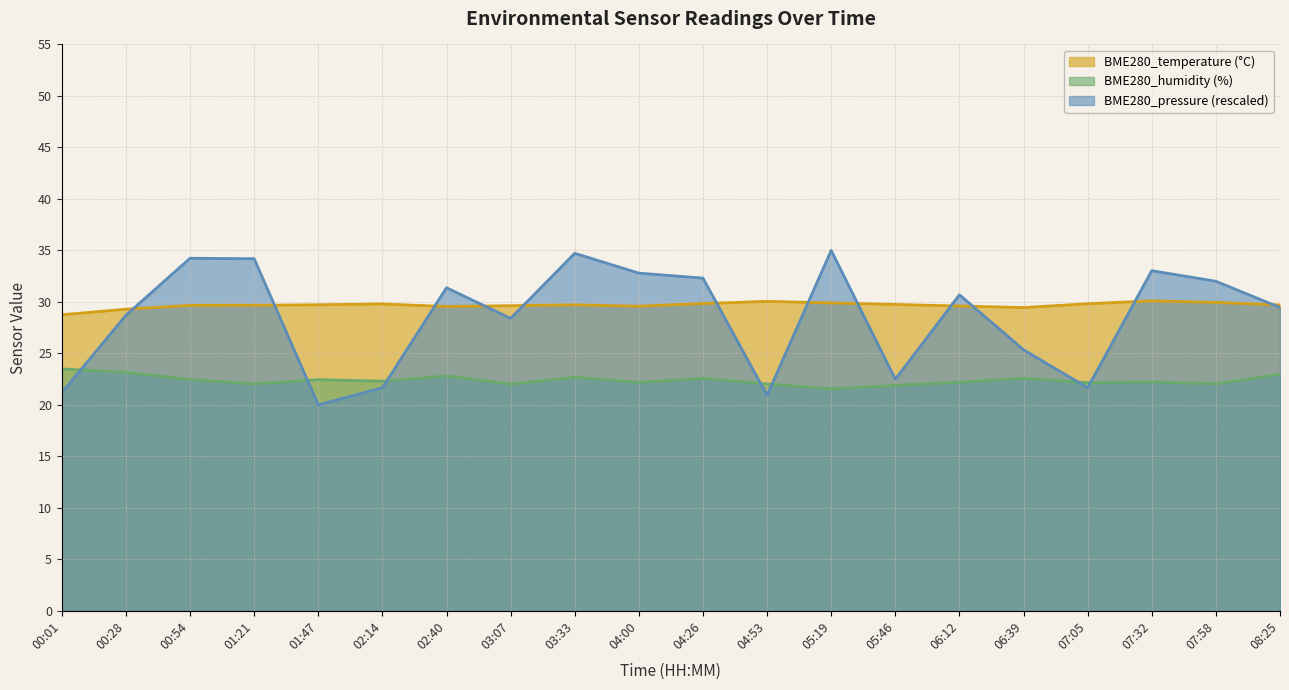

Reading left to right, extract all data points from this chart.

BME280_temperature: 00:01=28.8	00:28=29.3	00:54=29.7	01:21=29.7	01:47=29.7	02:14=29.8	02:40=29.6	03:07=29.6	03:33=29.7	04:00=29.6	04:26=29.8	04:53=30.1	05:19=29.9	05:46=29.8	06:12=29.6	06:39=29.4	07:05=29.8	07:32=30.1	07:58=29.9	08:25=29.7
BME280_humidity: 00:01=23.5	00:28=23.2	00:54=22.5	01:21=22.0	01:47=22.4	02:14=22.3	02:40=22.8	03:07=22.0	03:33=22.7	04:00=22.2	04:26=22.6	04:53=22.0	05:19=21.6	05:46=21.9	06:12=22.2	06:39=22.6	07:05=22.2	07:32=22.2	07:58=22.0	08:25=23.0
BME280_pressure_scaled: 00:01=21.2	00:28=28.7	00:54=34.2	01:21=34.2	01:47=20.0	02:14=21.7	02:40=31.4	03:07=28.4	03:33=34.7	04:00=32.8	04:26=32.3	04:53=20.9	05:19=35.0	05:46=22.5	06:12=30.7	06:39=25.3	07:05=21.7	07:32=33.0	07:58=32.0	08:25=29.5